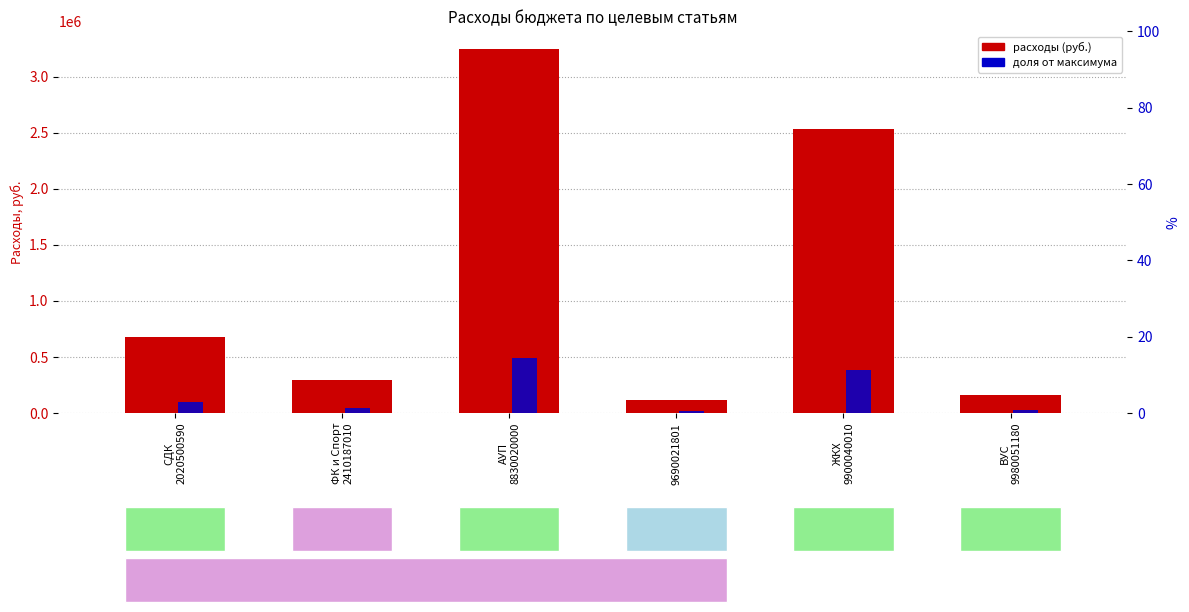

The value of доля от максимума at ВУС
9980051180 is 23730.0. True or false?

True